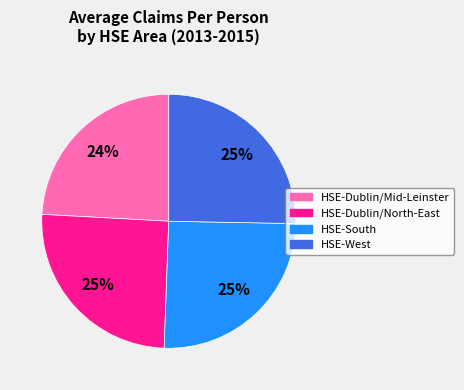

To the nearest percent, what percentage of the pie is HSE-Dublin/Mid-Leinster?

24%